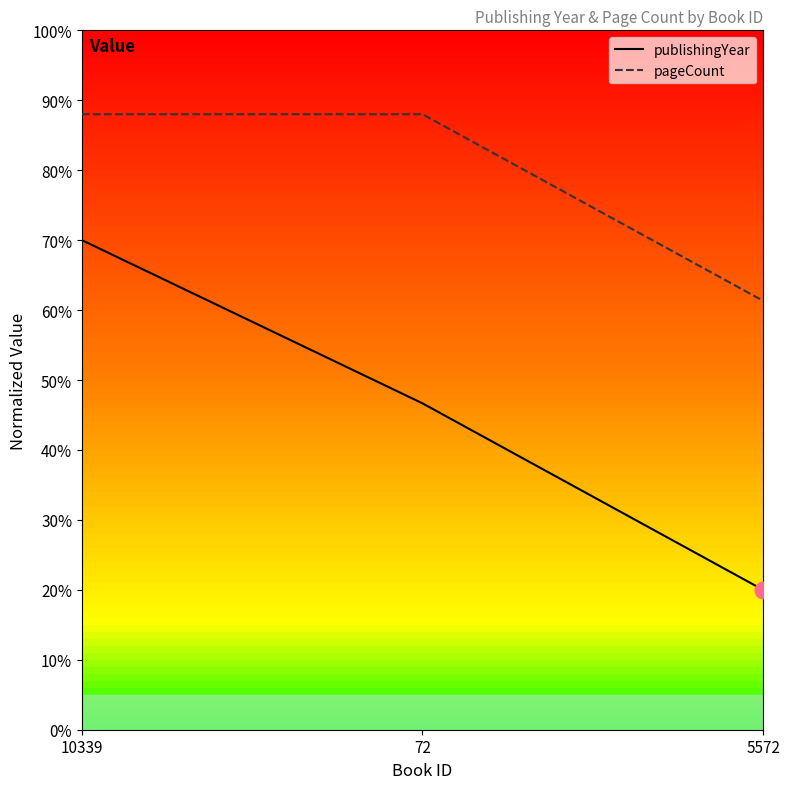

Reading left to right, transcribe all the data shown in this chart.

publishingYear: 10339=0.7	72=0.5	5572=0.2
pageCount: 10339=0.9	72=0.9	5572=0.6